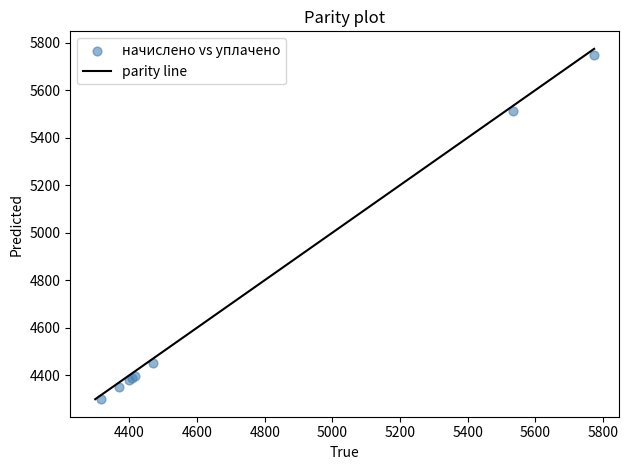

What Y value in the scatter plot is closest to 5023?

5510.4